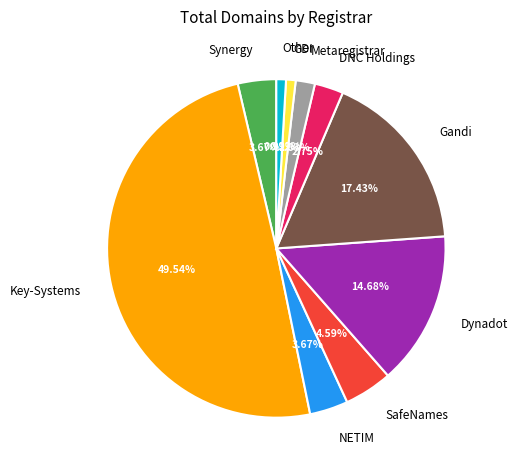

Does Other account for over 50% of the chart?

No